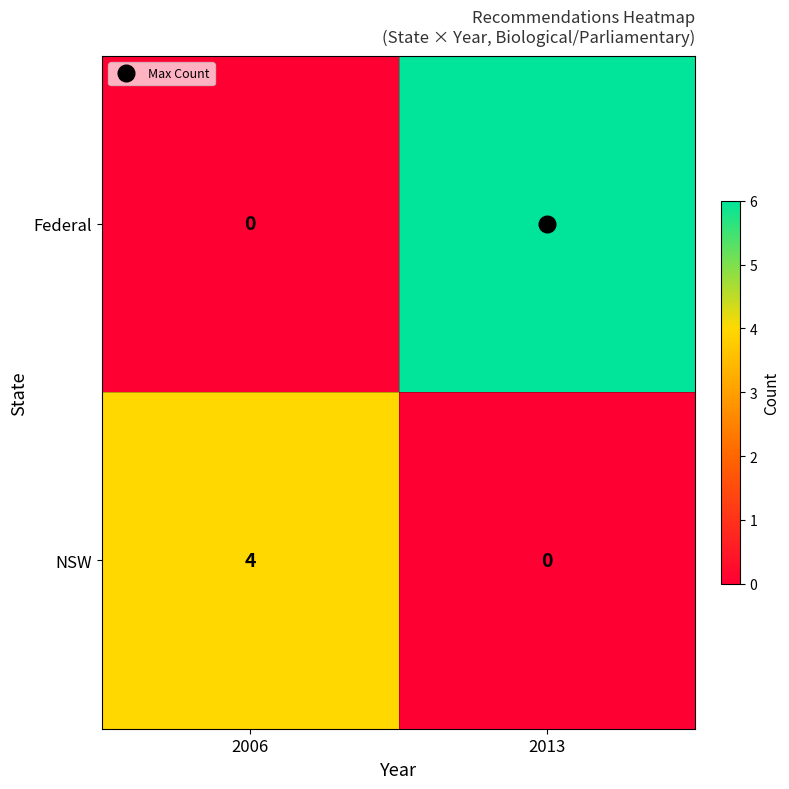

Where is Federal nearest to the value 3?

2006